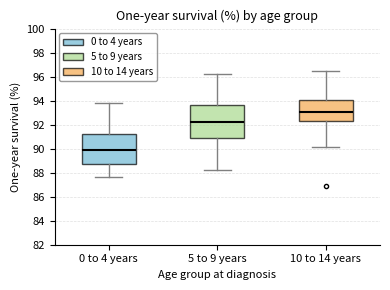

Comparing the boxes themselves (not the whiskers), which one is the tallest?

5 to 9 years